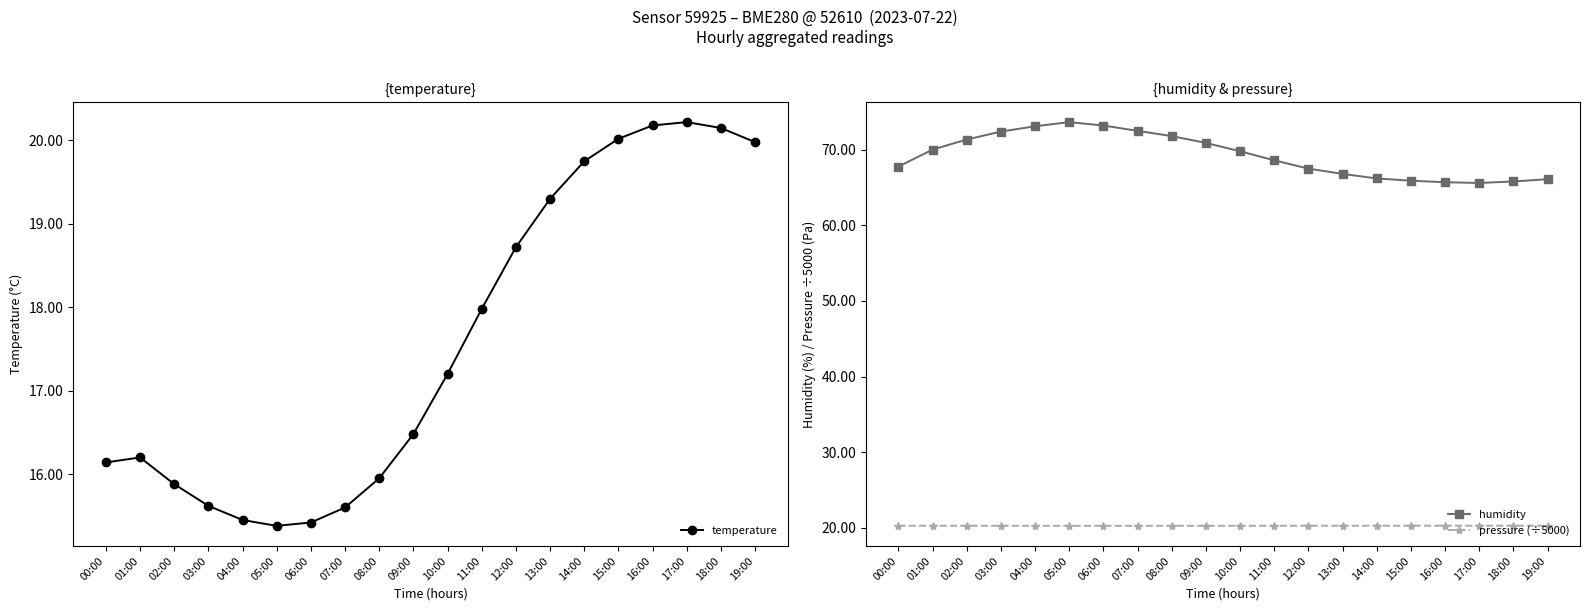

Which has a higher value, 13:00 or 09:00?

13:00